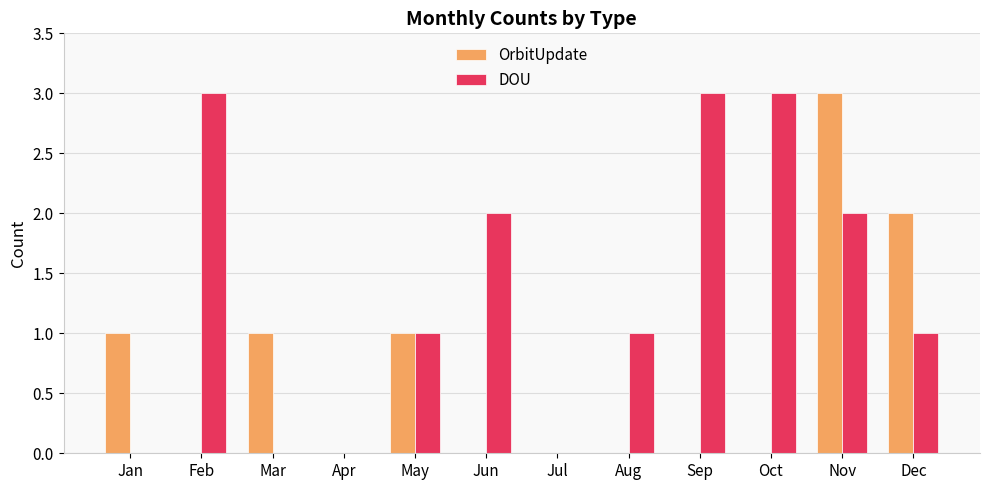

The DOU series shows 1 at Sep. True or false?

False